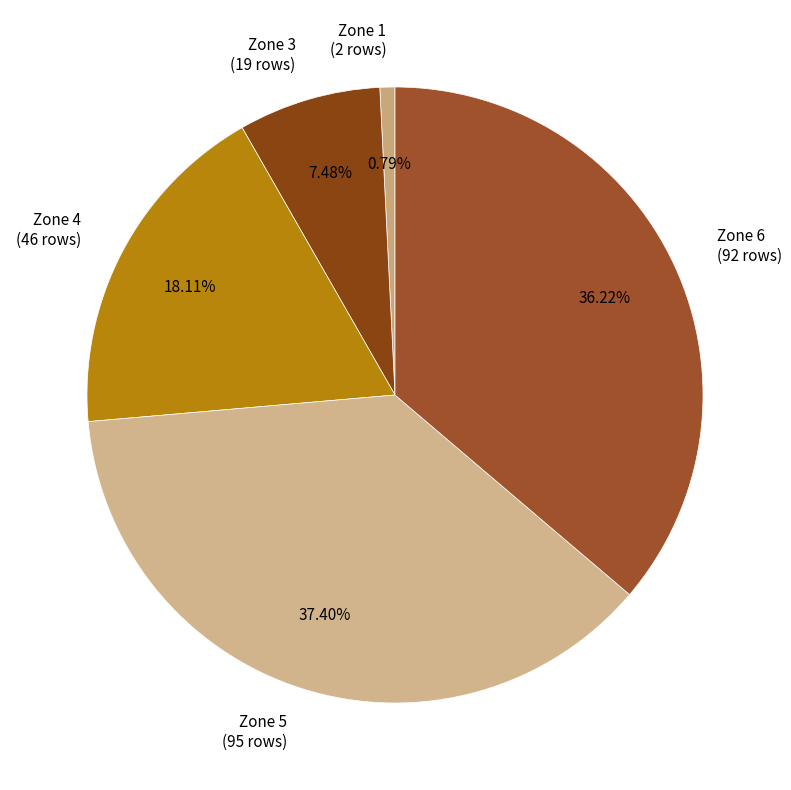

Is the sum of Zone 4 (46 rows) and Zone 6 (92 rows) greater than half?

Yes